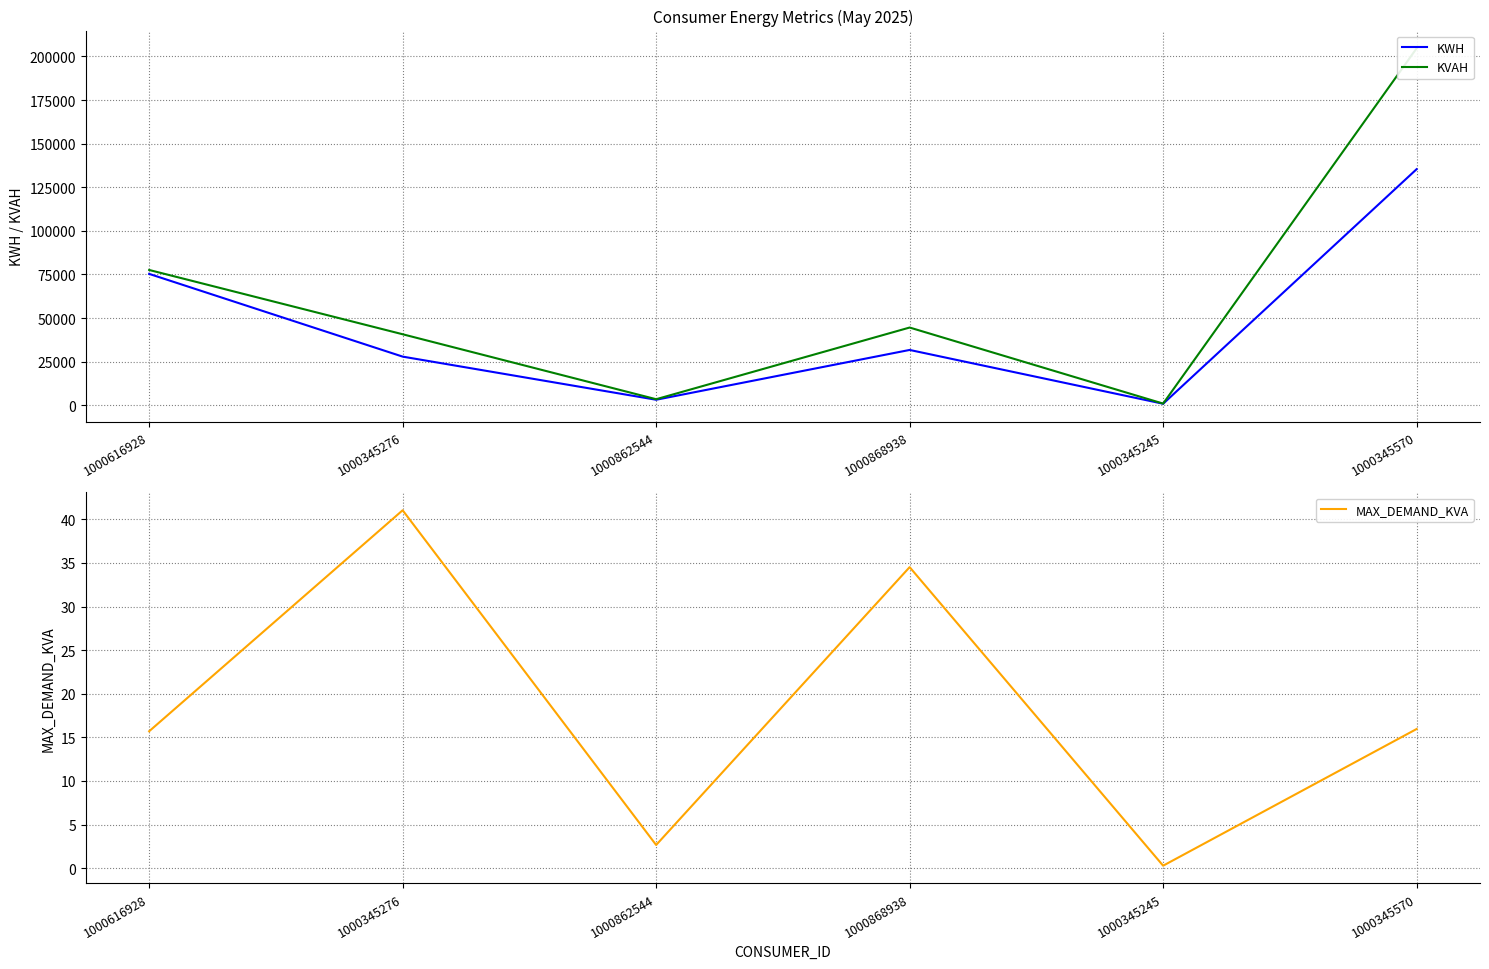

True or false: KVAH and MAX_DEMAND_KVA cross at least once.

False